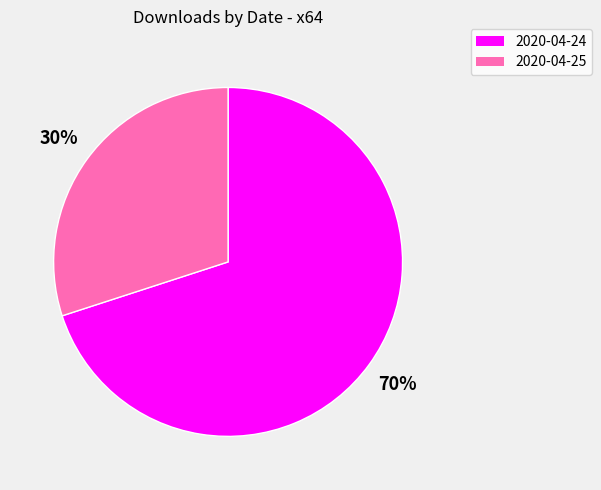

How many slices are in this pie chart?

2